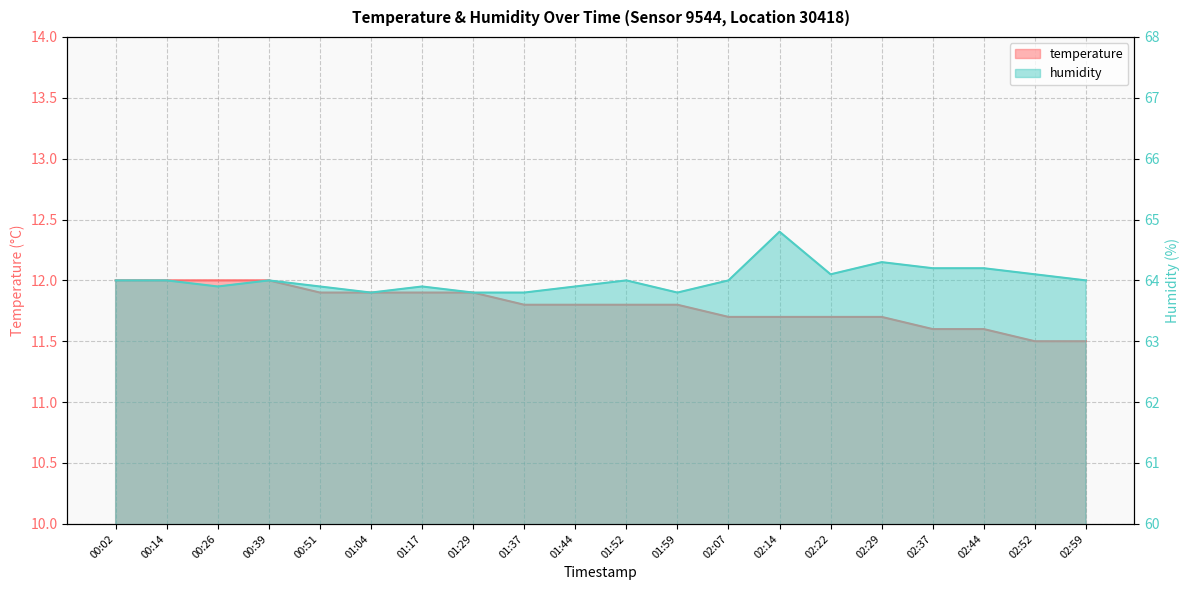

True or false: humidity has a value of 95.7 at 02:59.

False